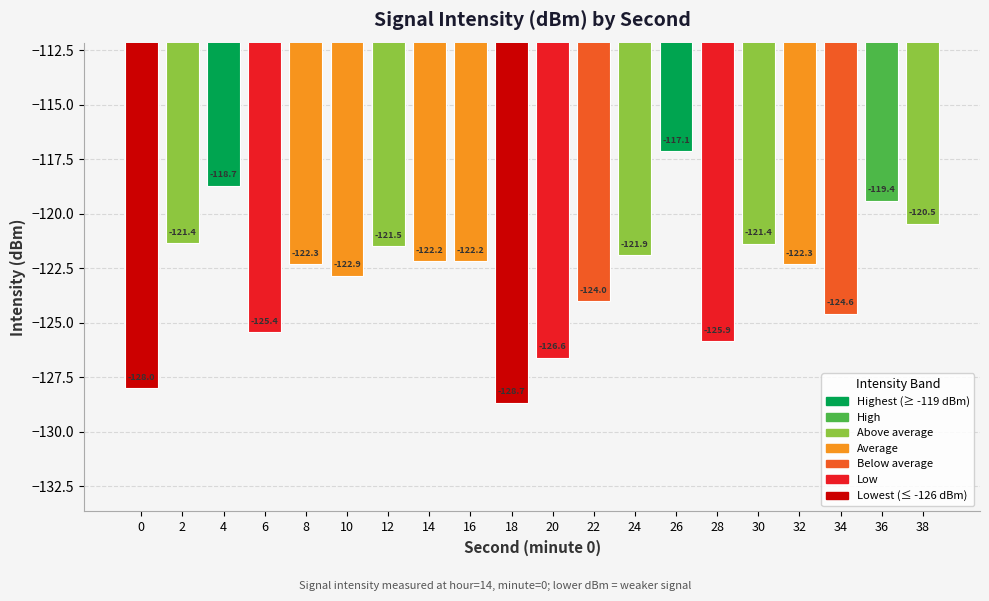

What is the greatest value displayed?

-117.1